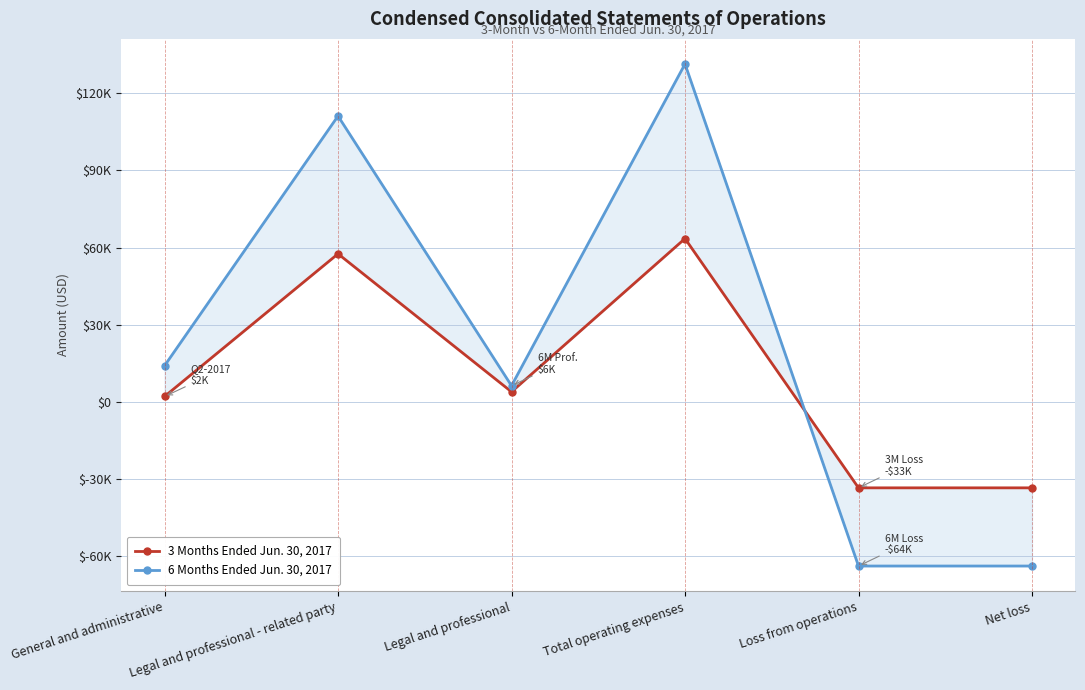

Between Net loss and General and administrative, which is larger?

General and administrative